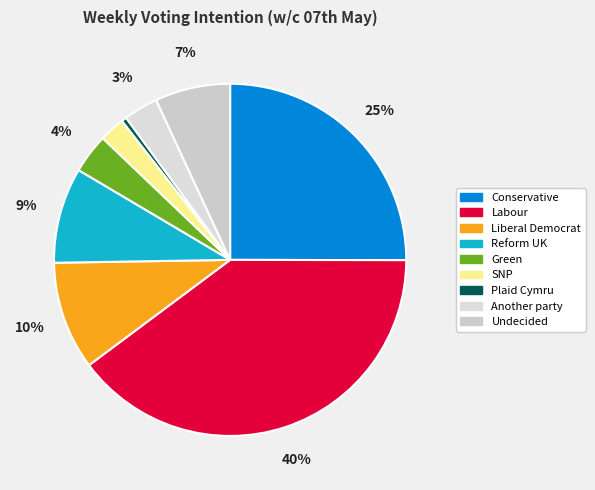

Does any single category account for the majority?

No